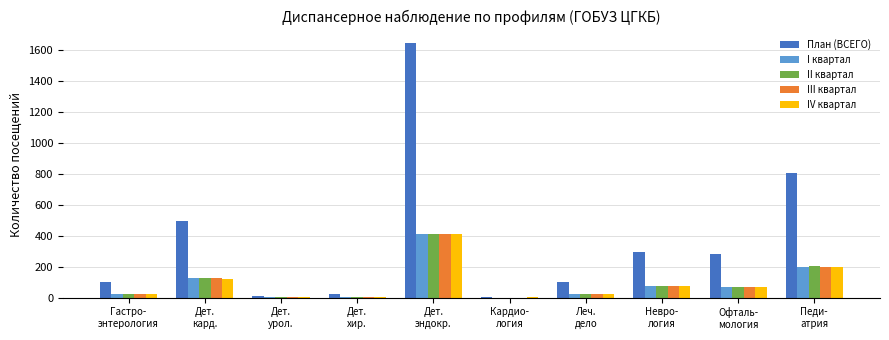

What is the highest value of the План (ВСЕГО) series?

1645